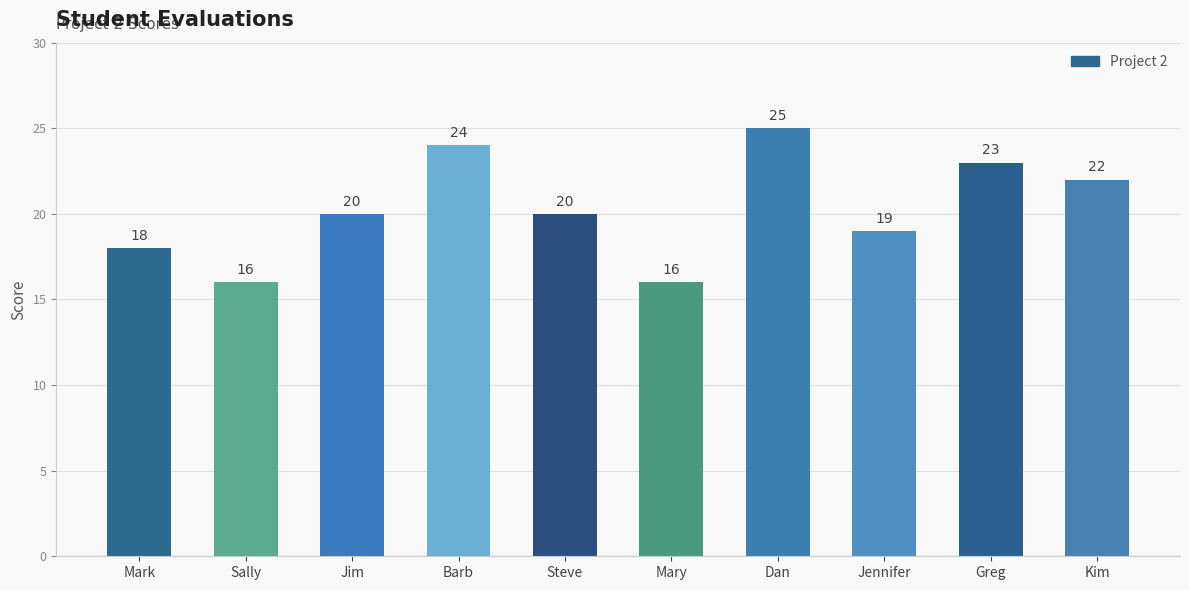

What is the difference between the maximum and minimum values?

9